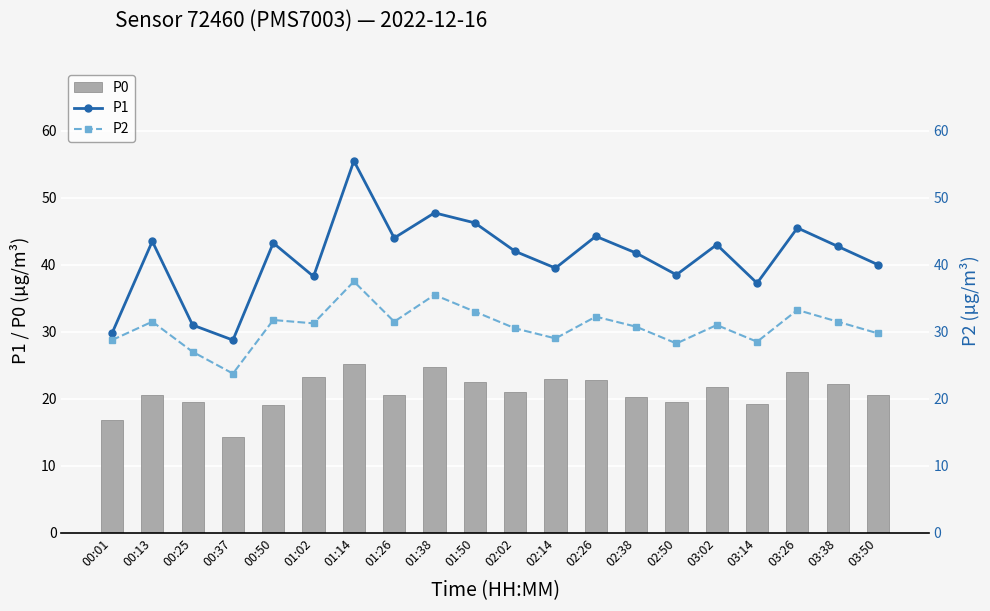

What is the difference between the highest and lowest values at 01:02?

15.0